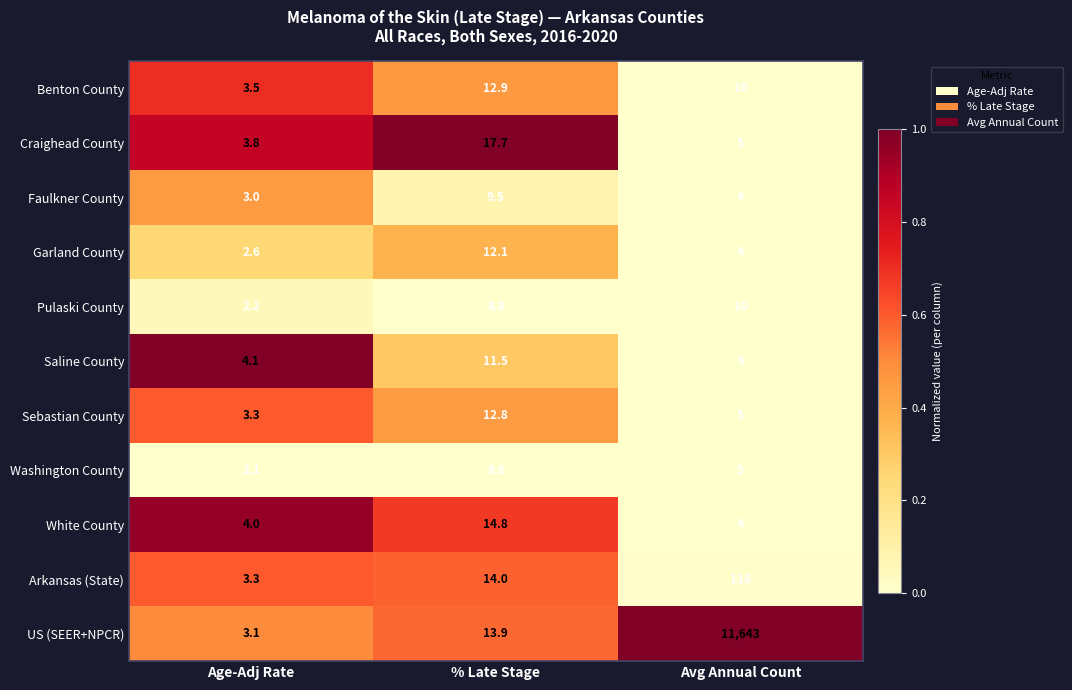

Which label corresponds to the largest value in the chart?

Avg Annual Count